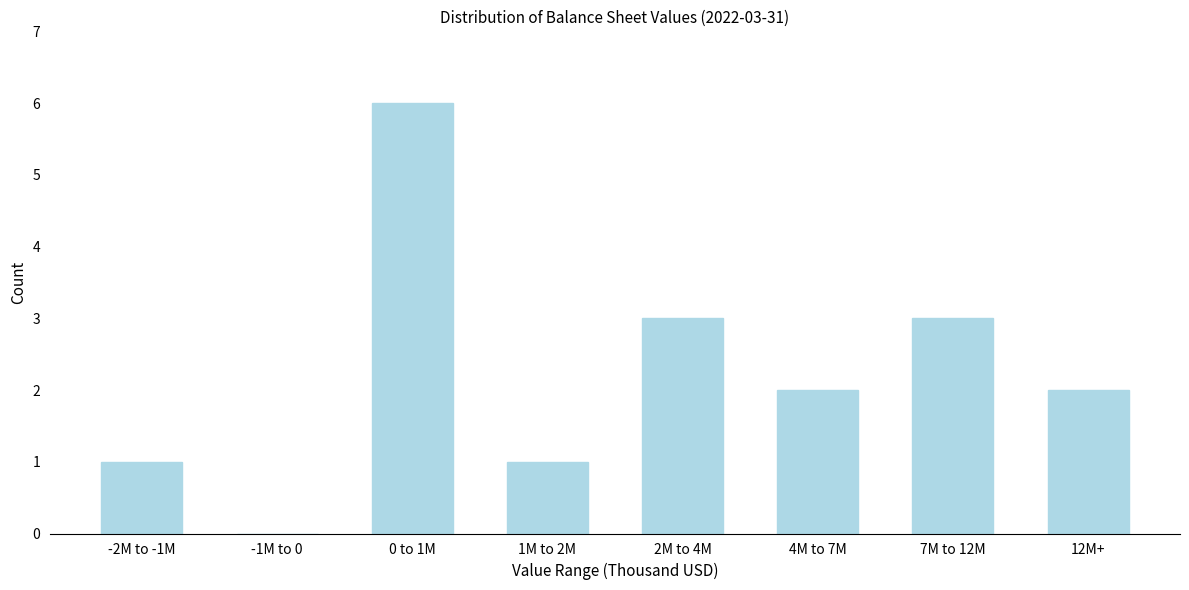

Reading left to right, list all the values displayed in this chart.

-2M to -1M=1	-1M to 0=0	0 to 1M=6	1M to 2M=1	2M to 4M=3	4M to 7M=2	7M to 12M=3	12M+=2